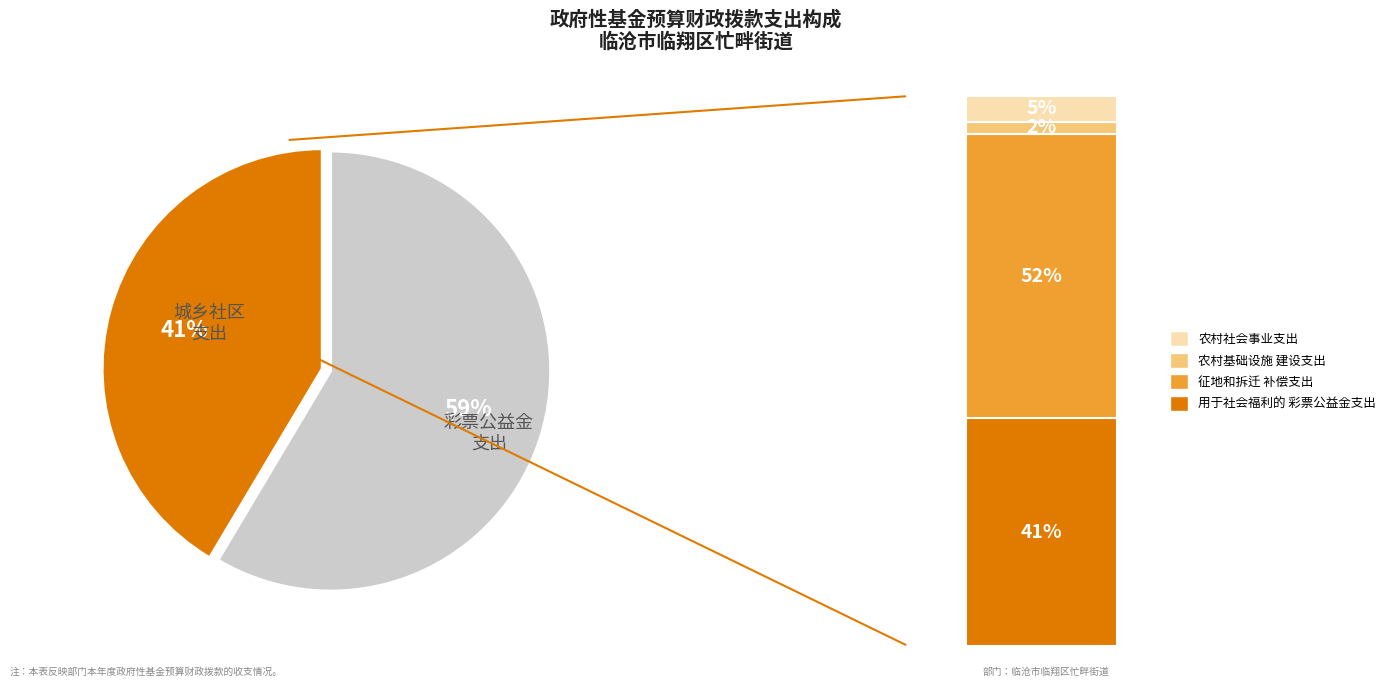

Is there any slice that represents more than half of the pie?

Yes